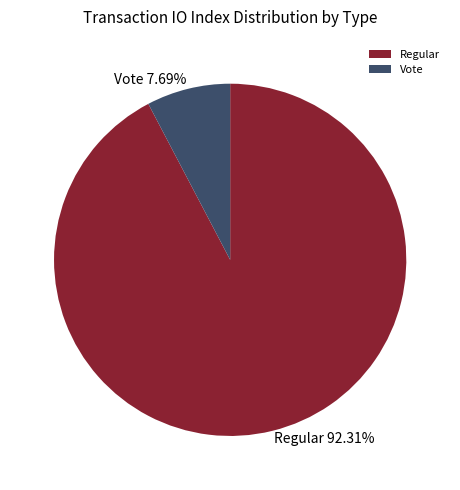

How many slices are in this pie chart?

2